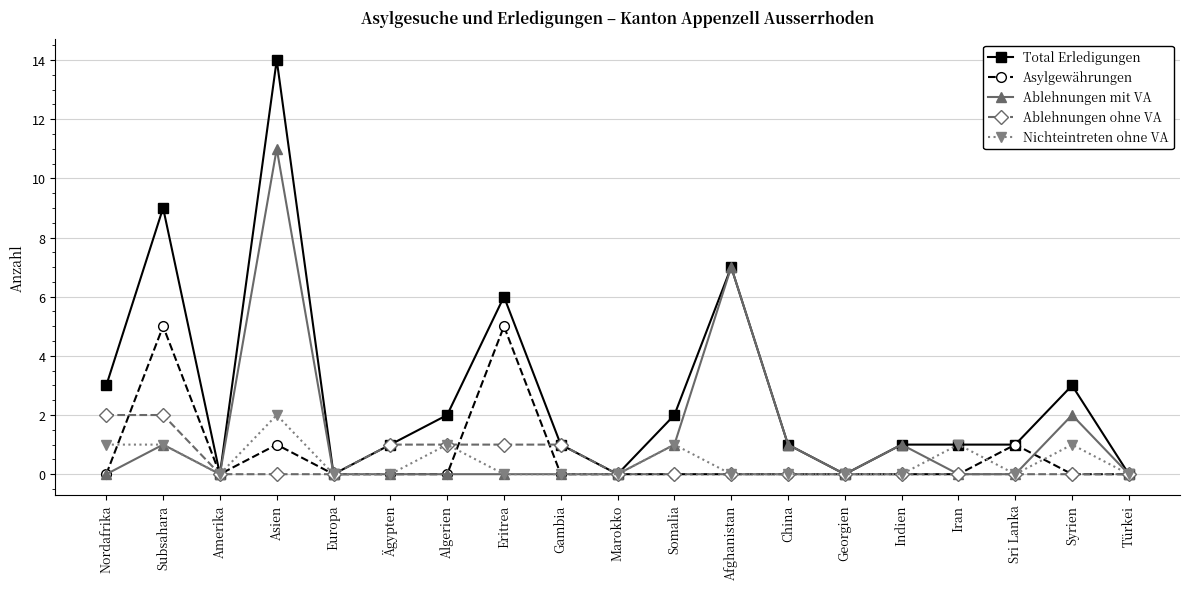

What is the label of the 2nd point from the right?

Syrien